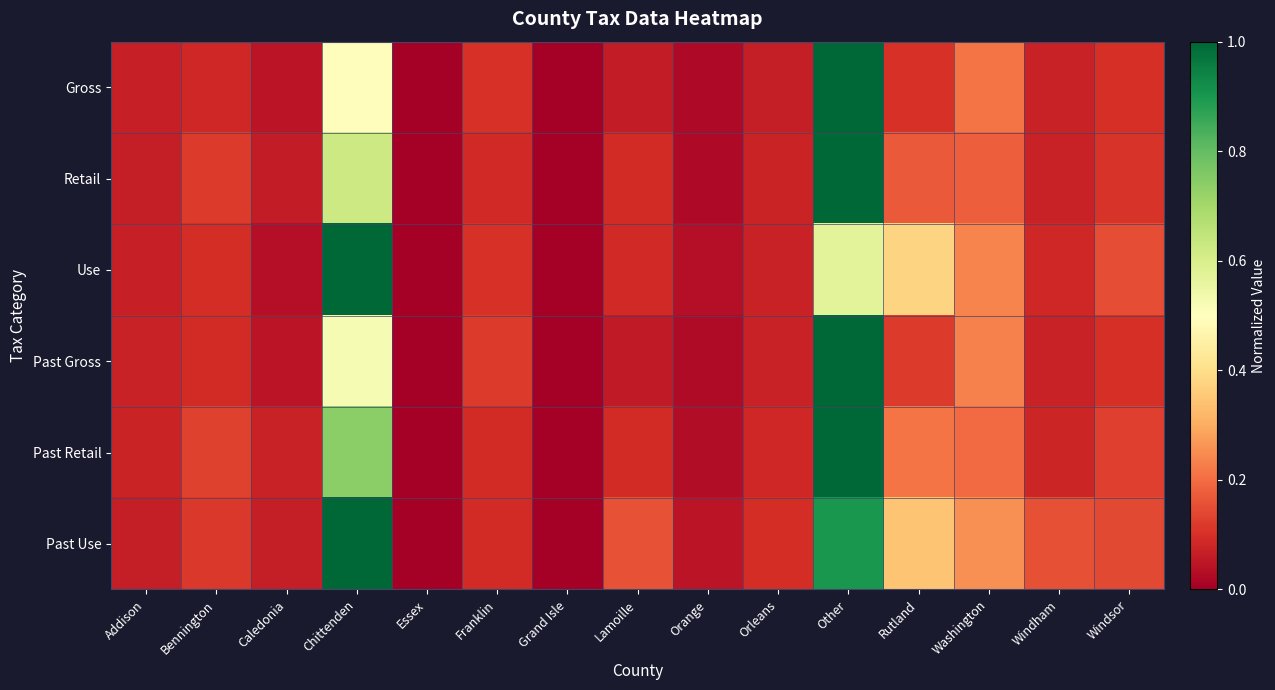

Reading right to left, list all the values displayed in this chart.

Gross: Windsor=0.1	Windham=0.1	Washington=0.2	Rutland=0.1	Other=1.0	Orleans=0.1	Orange=0.0	Lamoille=0.1	Grand Isle=0.0	Franklin=0.1	Essex=0.0	Chittenden=0.5	Caledonia=0.0	Bennington=0.1	Addison=0.1
Retail: Windsor=0.1	Windham=0.1	Washington=0.2	Rutland=0.2	Other=1.0	Orleans=0.1	Orange=0.0	Lamoille=0.1	Grand Isle=0.0	Franklin=0.1	Essex=0.0	Chittenden=0.6	Caledonia=0.1	Bennington=0.1	Addison=0.1
Use: Windsor=0.1	Windham=0.1	Washington=0.2	Rutland=0.4	Other=0.6	Orleans=0.1	Orange=0.0	Lamoille=0.1	Grand Isle=0.0	Franklin=0.1	Essex=0.0	Chittenden=1.0	Caledonia=0.0	Bennington=0.1	Addison=0.1
Past Gross: Windsor=0.1	Windham=0.1	Washington=0.2	Rutland=0.1	Other=1.0	Orleans=0.1	Orange=0.0	Lamoille=0.1	Grand Isle=0.0	Franklin=0.1	Essex=0.0	Chittenden=0.5	Caledonia=0.0	Bennington=0.1	Addison=0.1
Past Retail: Windsor=0.1	Windham=0.1	Washington=0.2	Rutland=0.2	Other=1.0	Orleans=0.1	Orange=0.0	Lamoille=0.1	Grand Isle=0.0	Franklin=0.1	Essex=0.0	Chittenden=0.7	Caledonia=0.1	Bennington=0.1	Addison=0.1
Past Use: Windsor=0.1	Windham=0.2	Washington=0.3	Rutland=0.3	Other=0.9	Orleans=0.1	Orange=0.0	Lamoille=0.2	Grand Isle=0.0	Franklin=0.1	Essex=0.0	Chittenden=1.0	Caledonia=0.1	Bennington=0.1	Addison=0.1